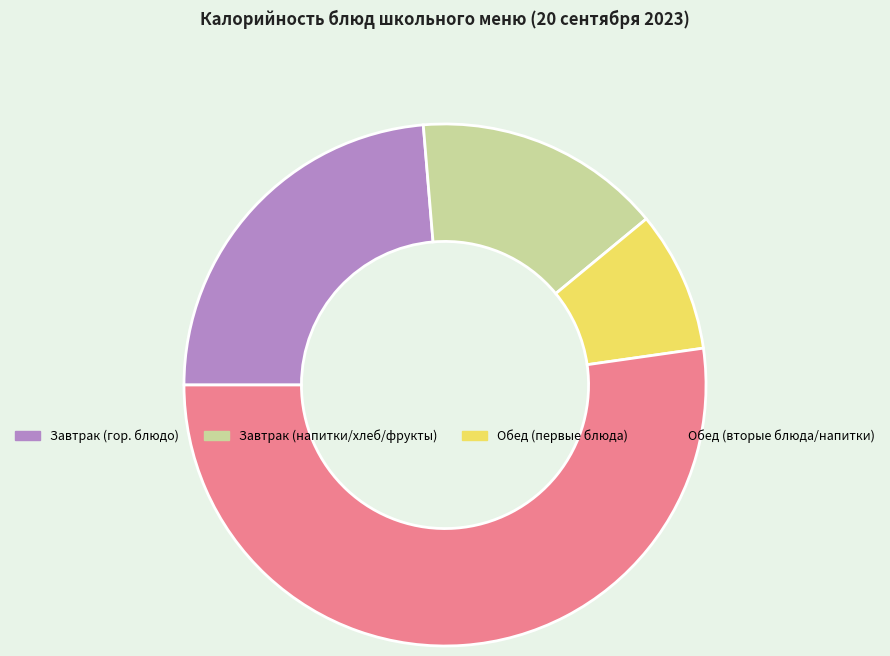

Does any single category account for the majority?

Yes